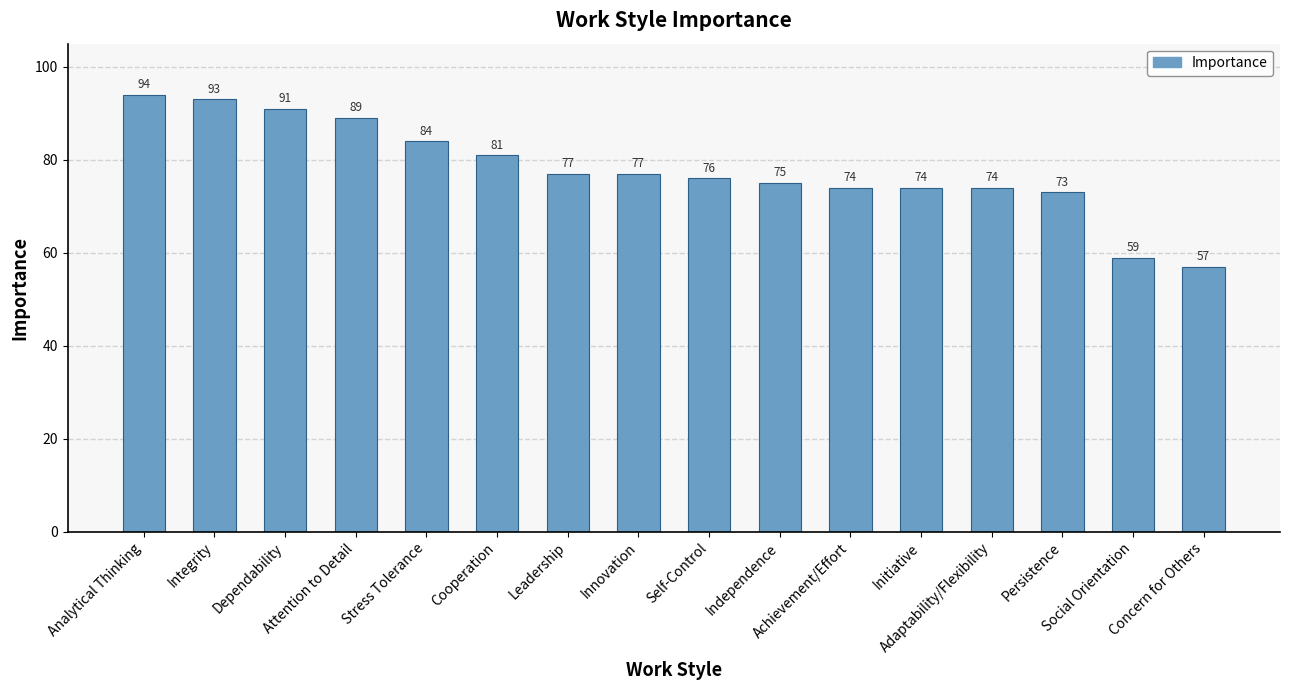

Where is the data nearest to the value 75?

Independence